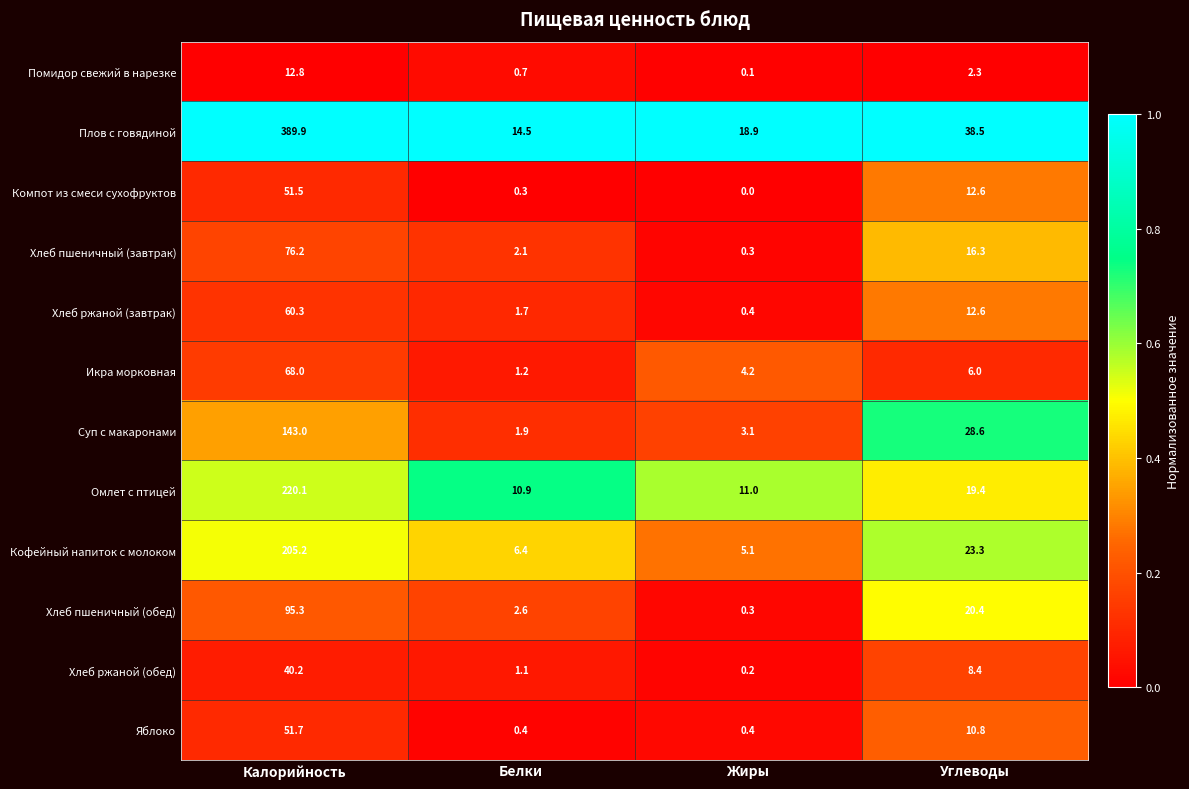

What is the total value across all series at Углеводы?

199.2